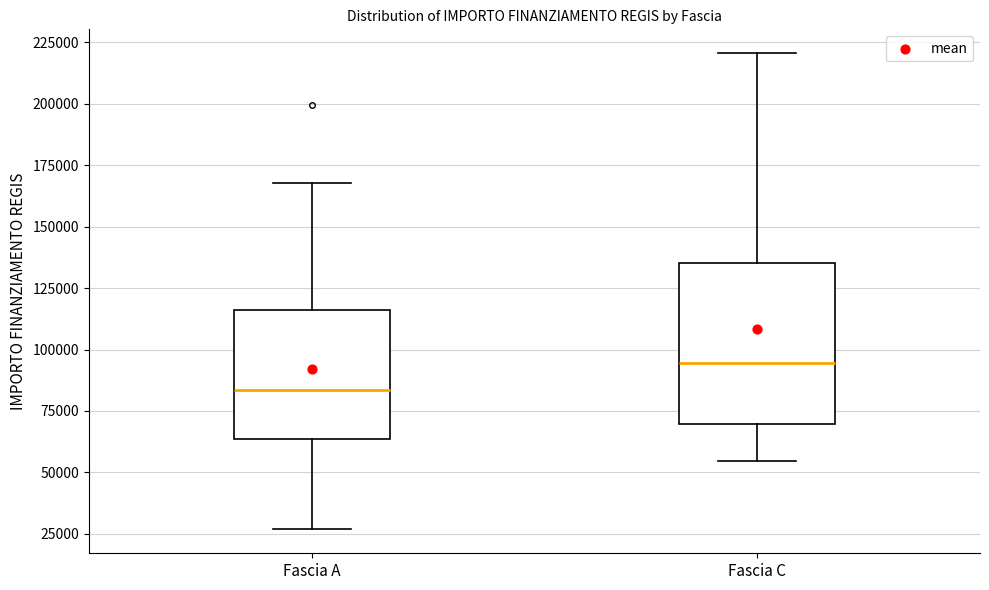

Which box has the lowest median line?

Fascia A